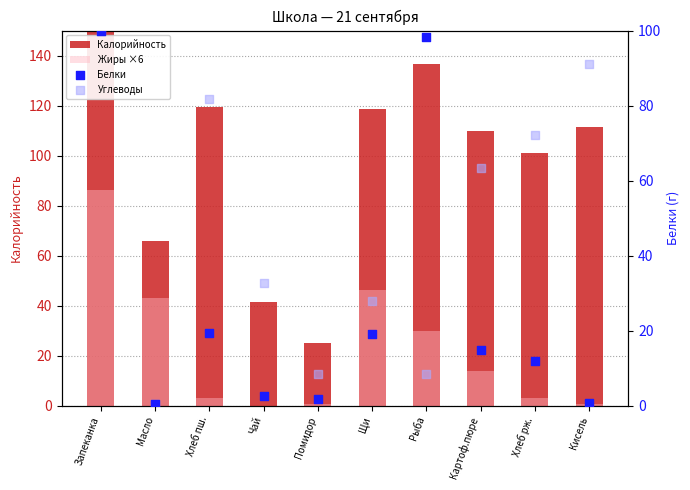

At which category is the sum across all series the highest?

Запеканка